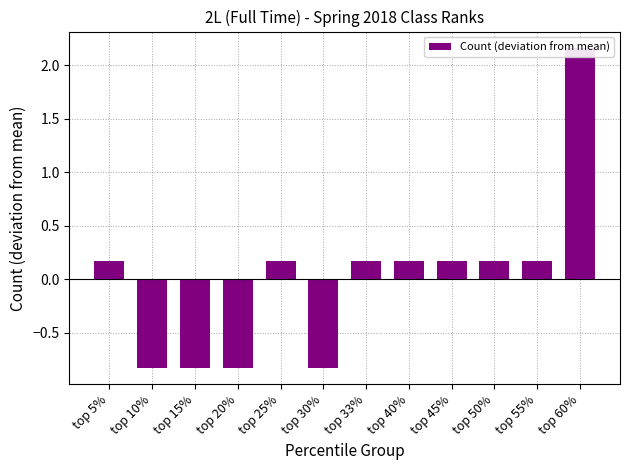

What is the maximum value shown in the chart?

2.2